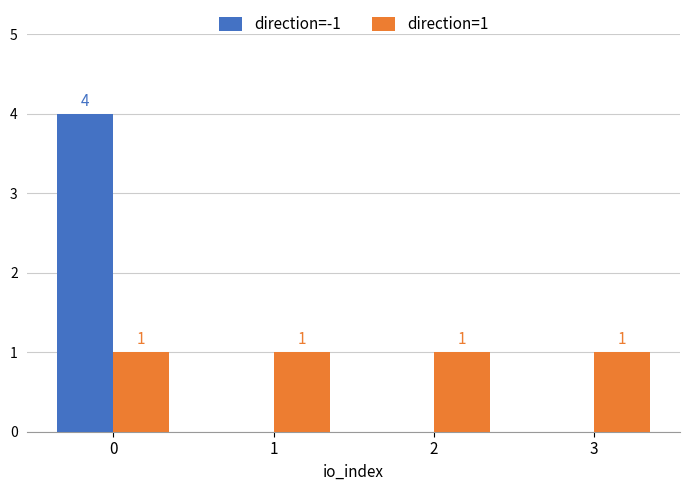

Reading left to right, transcribe all the data shown in this chart.

direction=-1: 4	0	0	0
direction=1: 1	1	1	1